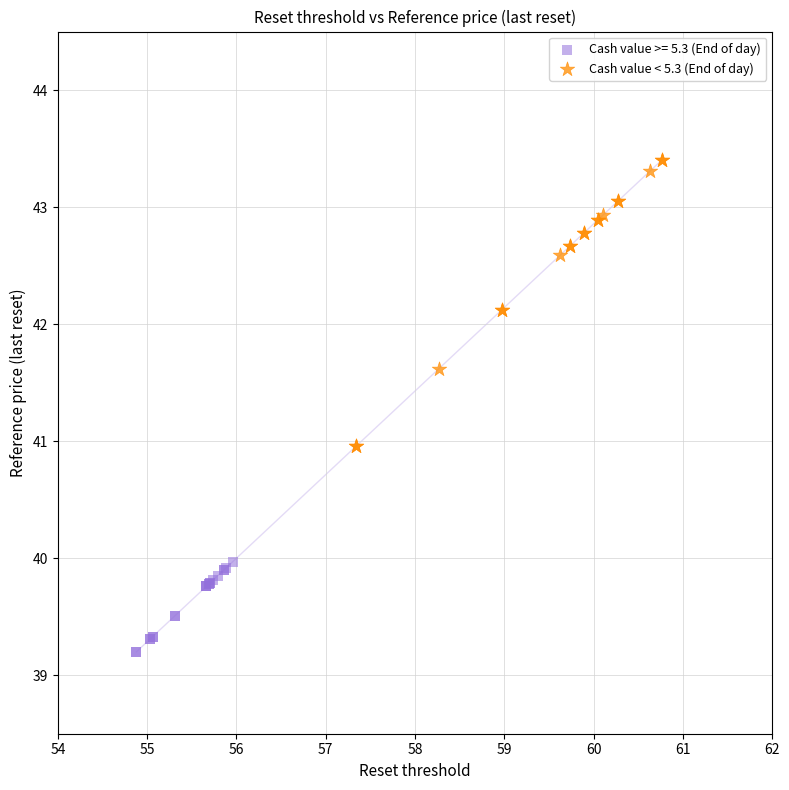

Which series contains the lowest Y value?

Cash value >= 5.3 (End of day)